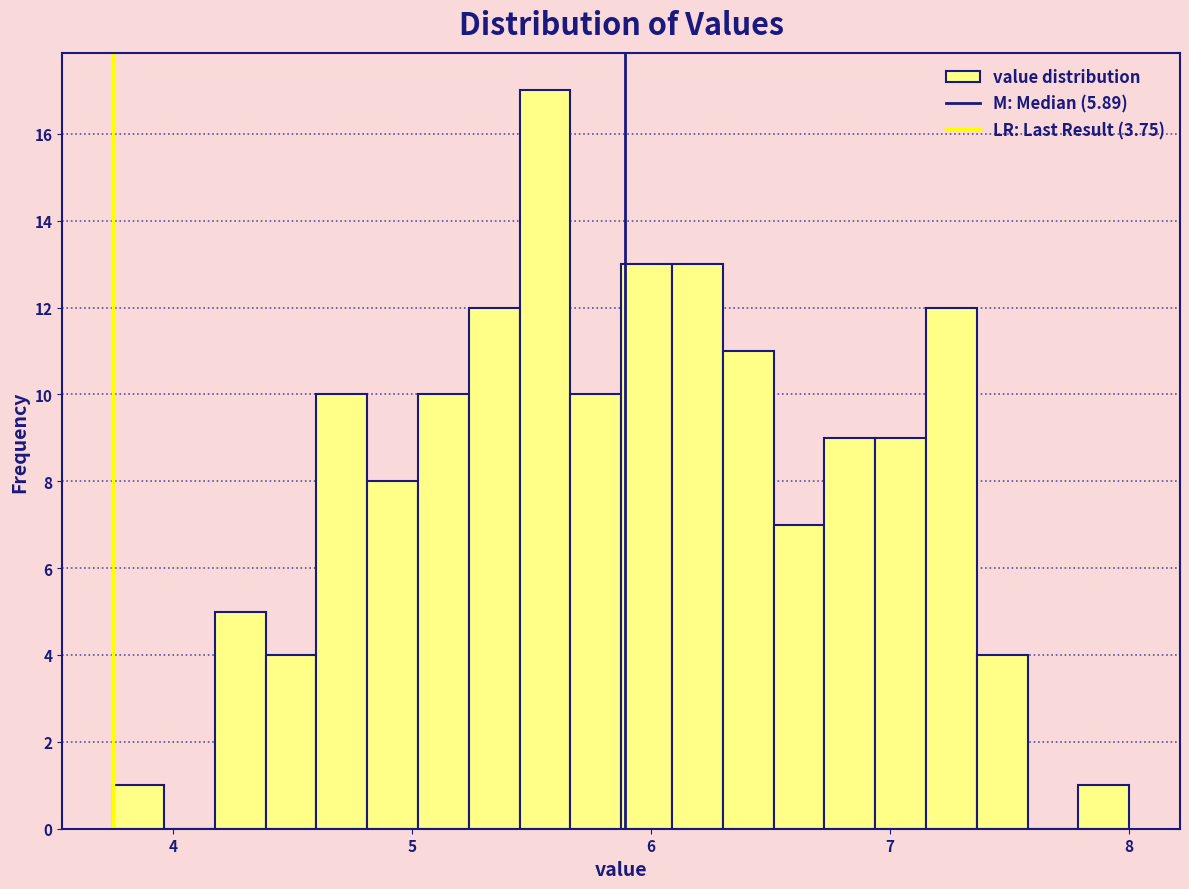

Around what value on the x-axis is the tallest bar? Give the approximate position of its centre, as read against the axis.

5.6